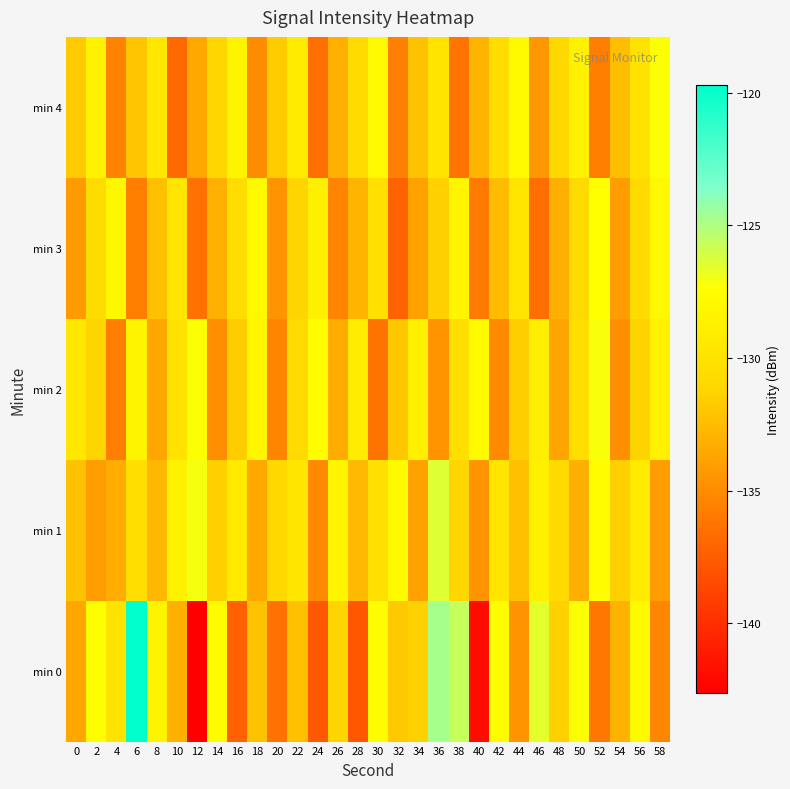

List the series in order of their peak value, highest first.

min 0, min 1, min 2, min 4, min 3